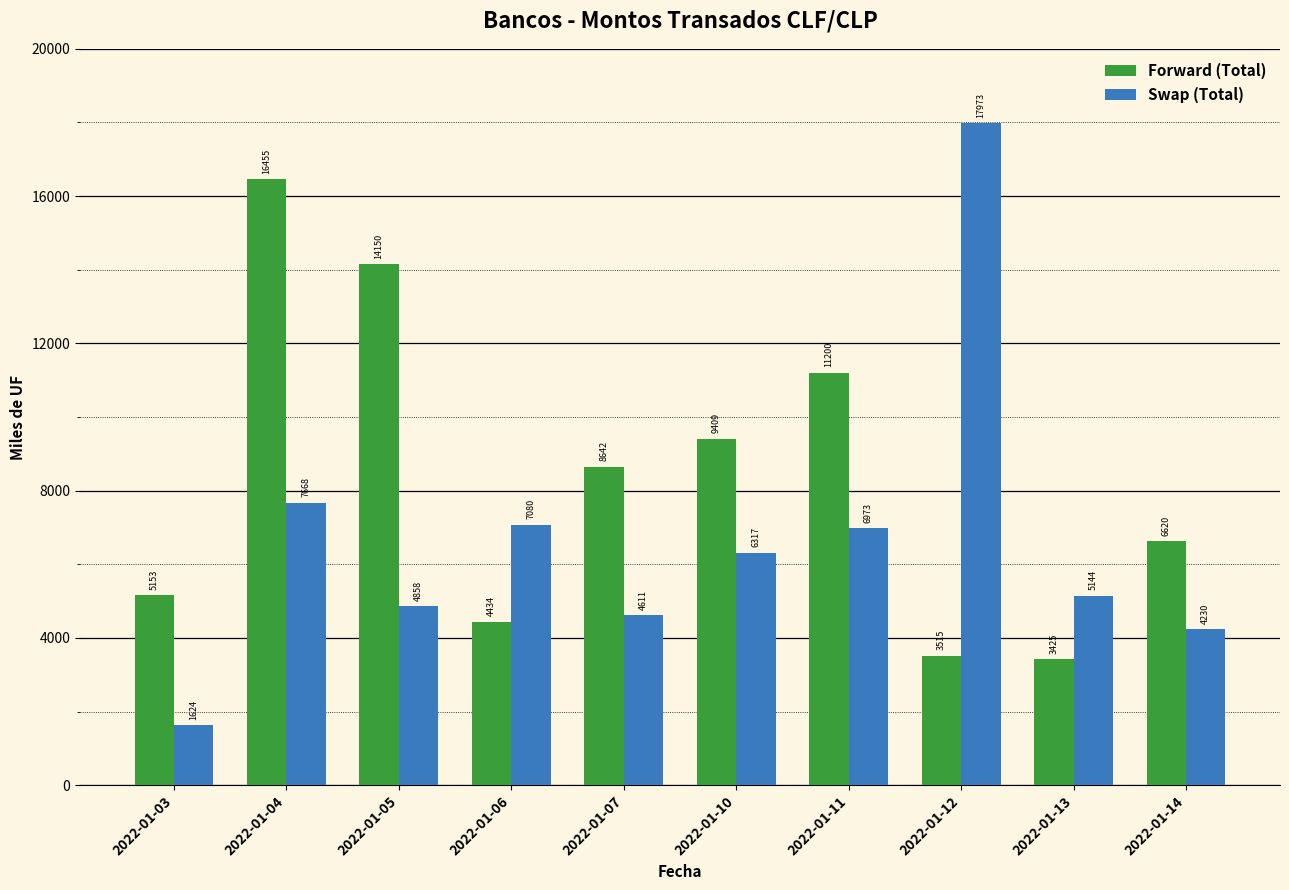

What is the value of the Swap (Total) bar at the 5th from the left?

4610.5